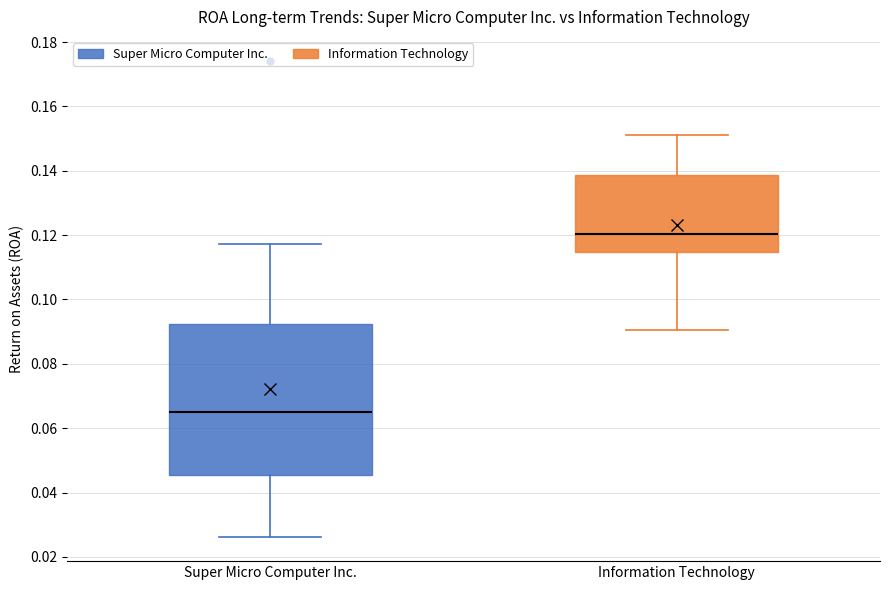

Reading left to right, read every box against the y-axis: the position of its median line, the range the box covers, and the ends of its whiskers. The values are not printed on the chart, so give them approximately, as read against the axis.

Super Micro Computer Inc.: median 0.064, box 0.046 to 0.092, whiskers 0.026 to 0.118
Information Technology: median 0.120, box 0.114 to 0.138, whiskers 0.090 to 0.152